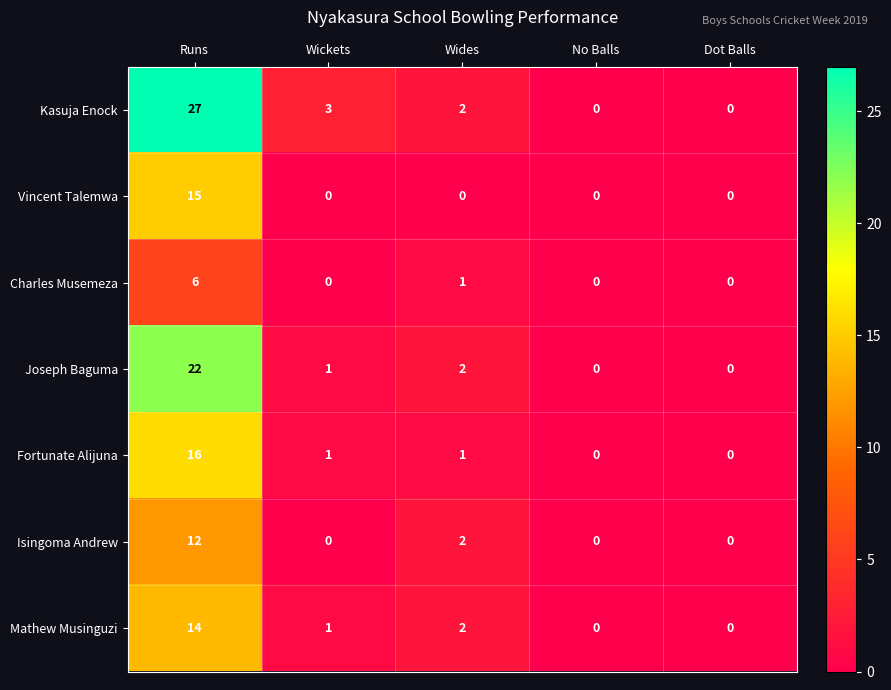

Which series has the widest spread of values?

Kasuja Enock